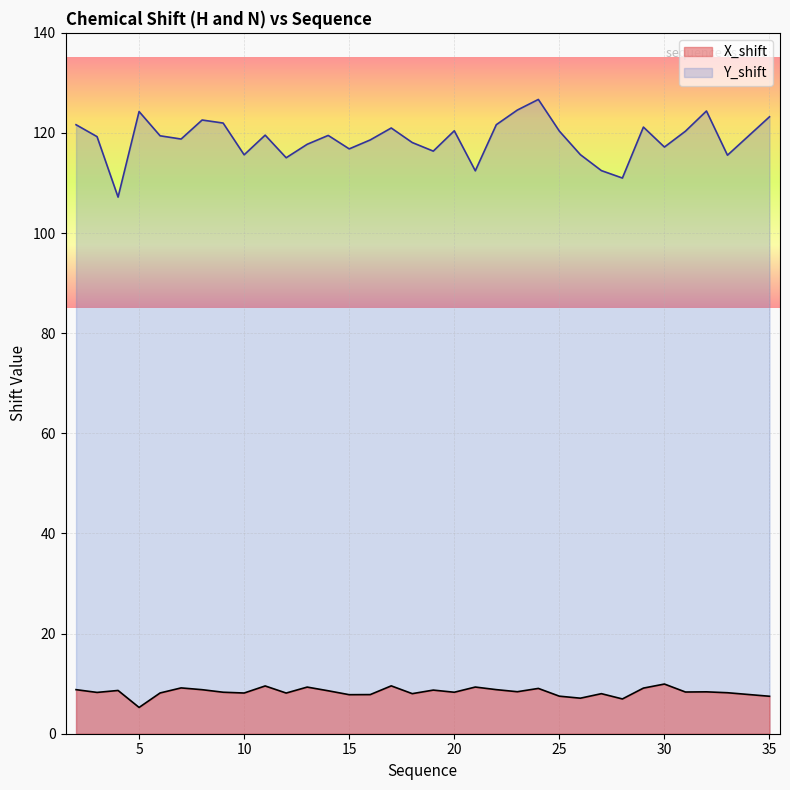

At which label does X_shift reach its minimum?

5